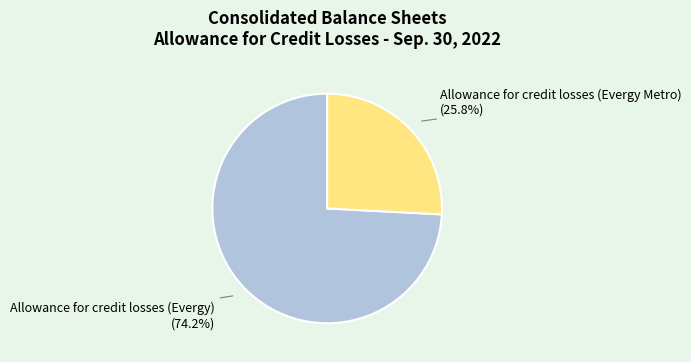

Is it true that Allowance for credit losses (Evergy) is 74% of the pie?

True